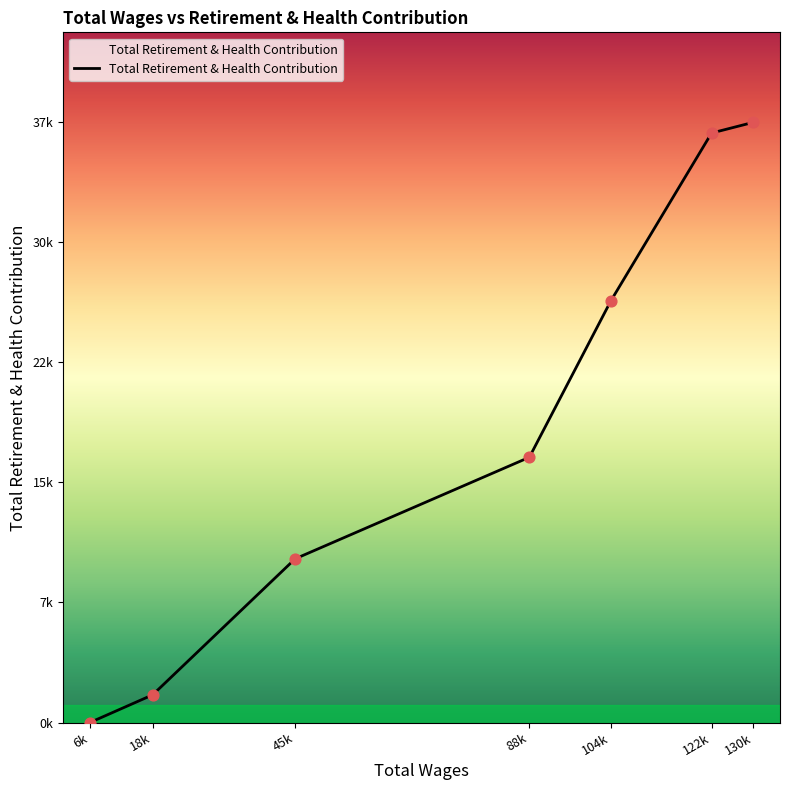

Which has a higher value, 122k or 104k?

122k